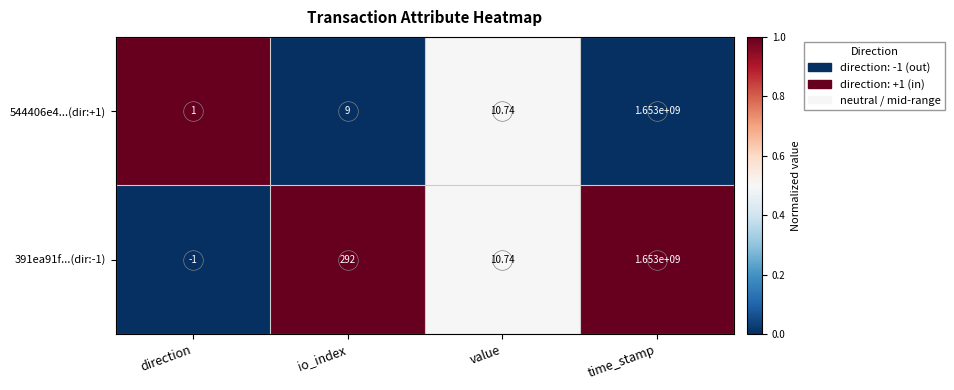

What is the difference between the highest and lowest values at time_stamp?

0.0